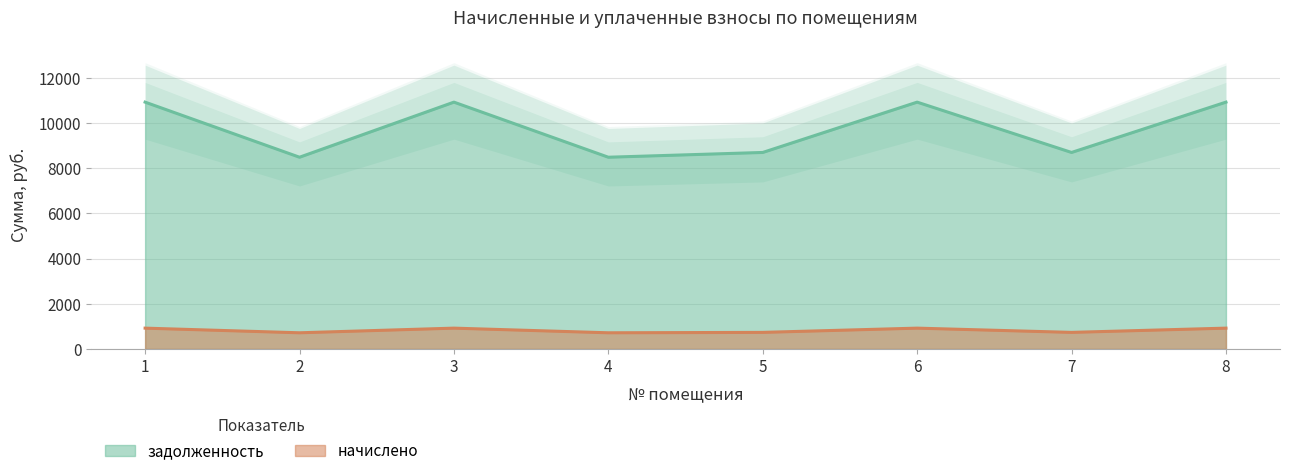

How many data points in задолженность are less than 10924?

4